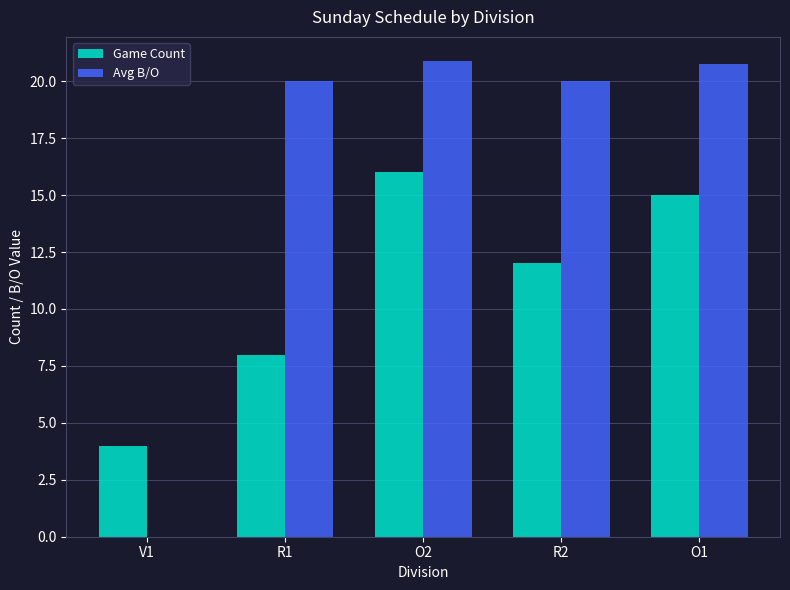

What is the total value across all series at V1?

4.0